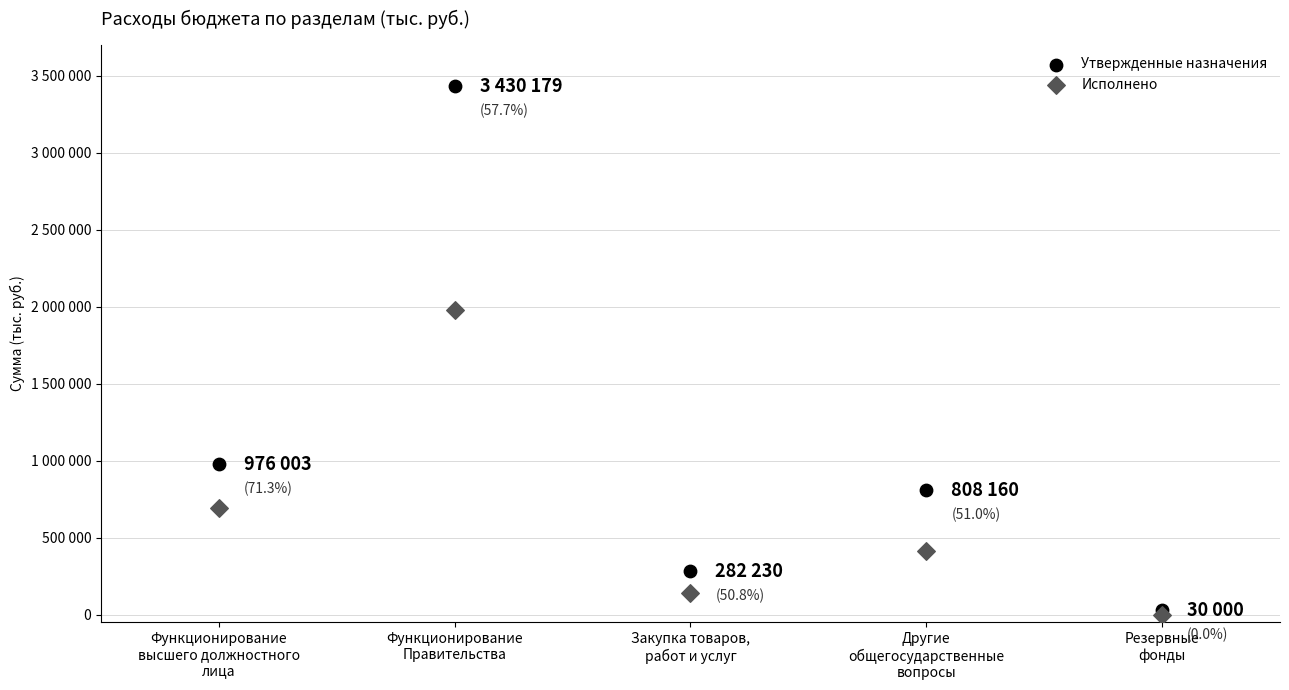

Which series has the largest Y range (max minus min)?

Утвержденные назначения